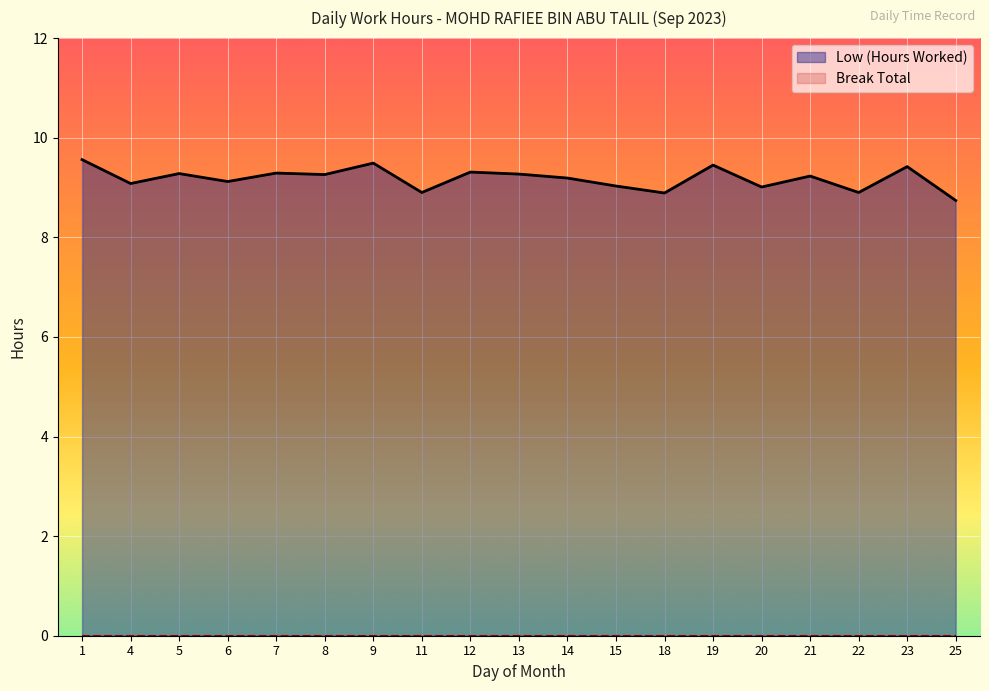

Where is the first local minimum?

4